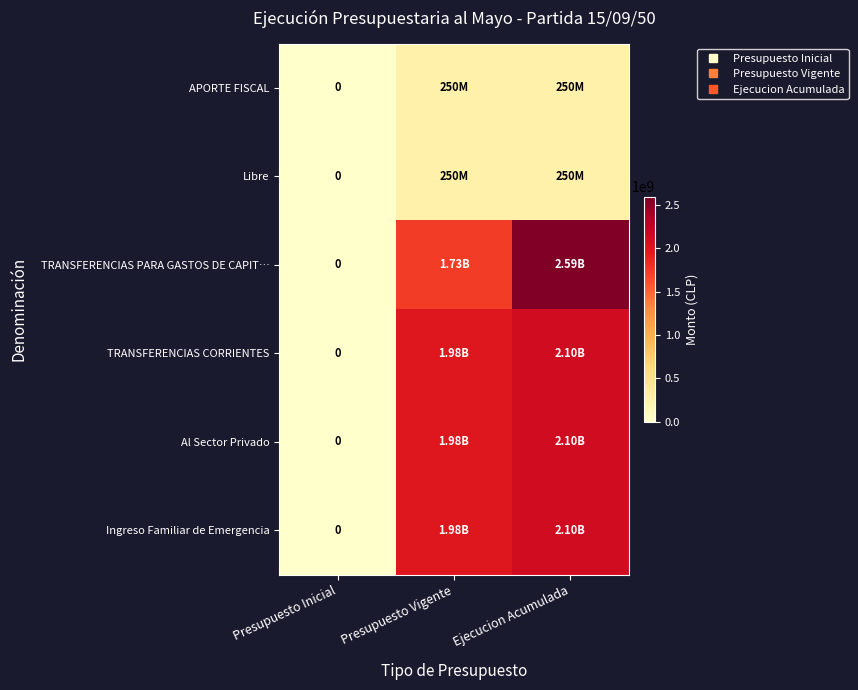

True or false: TRANSFERENCIAS PARA GASTOS DE CAPIT… has a value of 2594012169 at Ejecucion Acumulada.

True